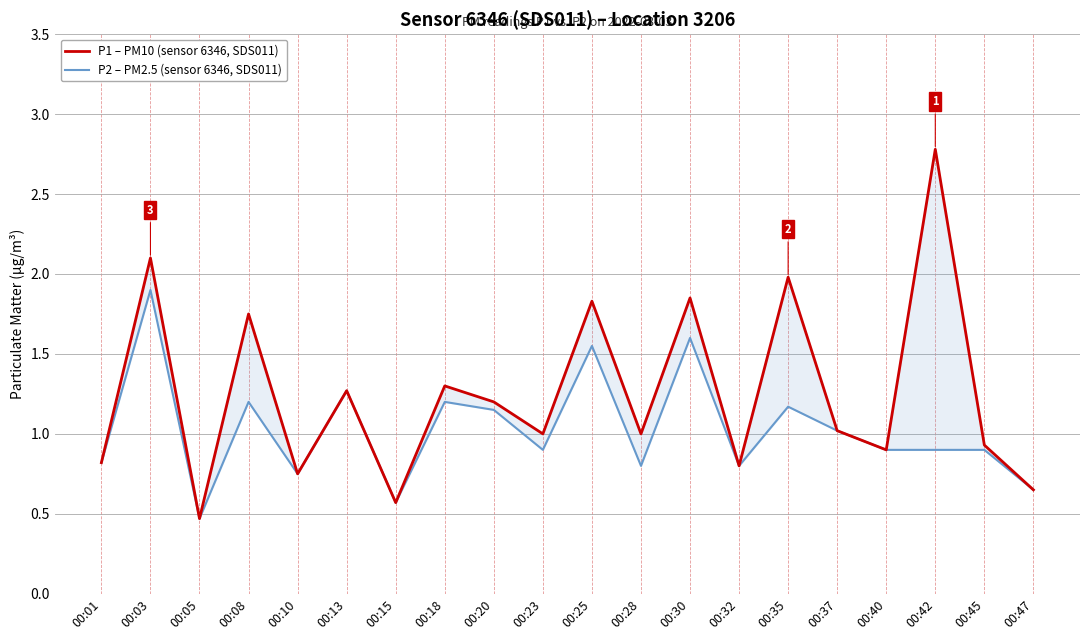

What is the spread (max minus min) of values at 00:25?

0.3